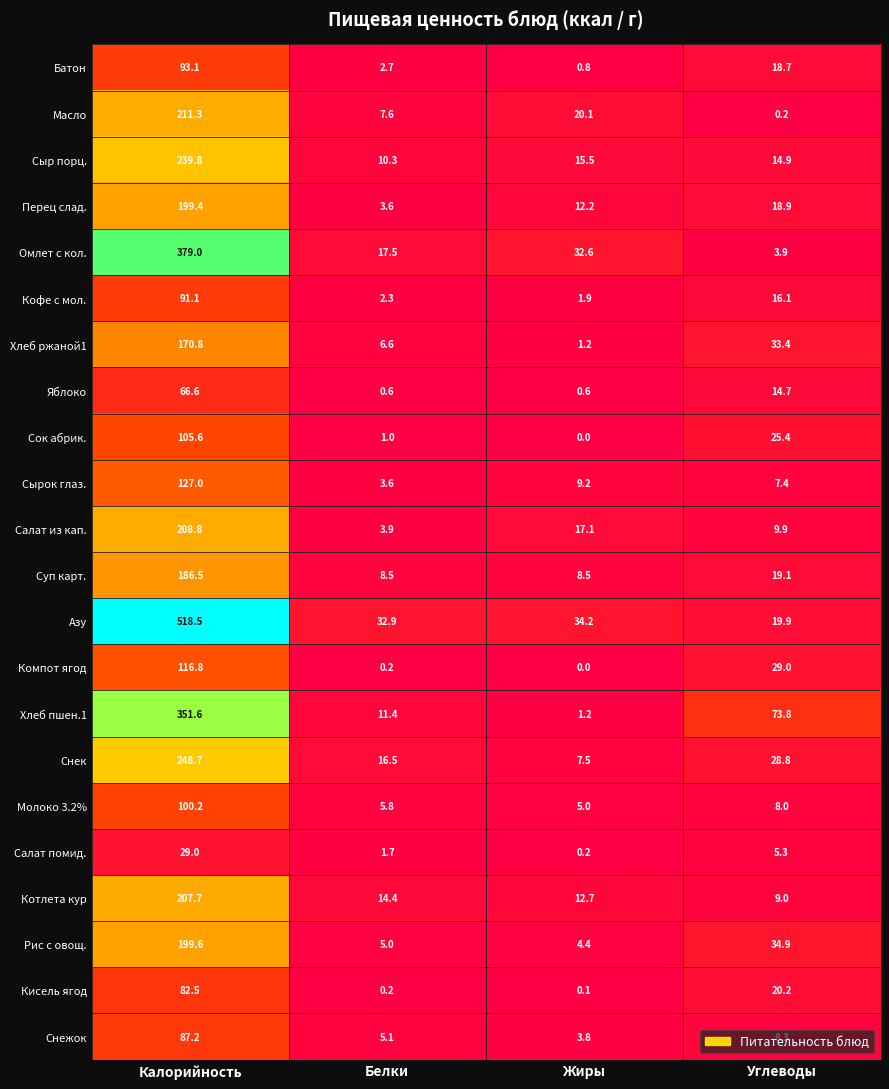

What is the difference between the Сырок глаз. values at Калорийность and Белки?

123.4